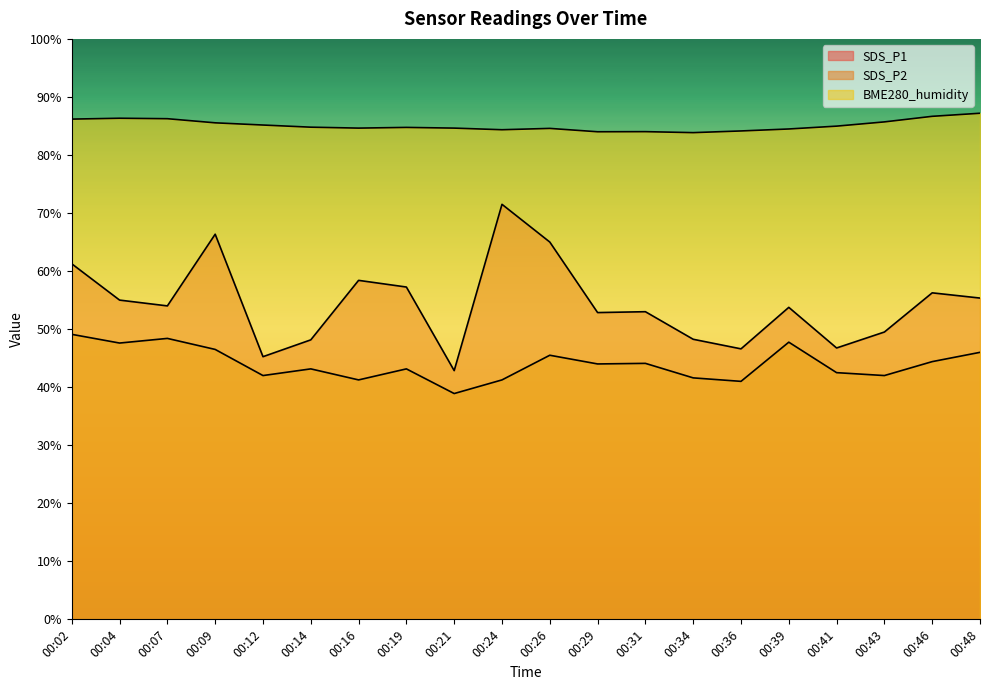

Reading left to right, extract all data points from this chart.

SDS_P1: 00:02=61.2	00:04=55.0	00:07=54.0	00:09=66.3	00:12=45.2	00:14=48.2	00:16=58.4	00:19=57.2	00:21=42.9	00:24=71.5	00:26=65.0	00:29=52.9	00:31=53.0	00:34=48.2	00:36=46.6	00:39=53.8	00:41=46.8	00:43=49.5	00:46=56.2	00:48=55.4
SDS_P2: 00:02=49.1	00:04=47.6	00:07=48.4	00:09=46.5	00:12=42.0	00:14=43.2	00:16=41.2	00:19=43.2	00:21=38.9	00:24=41.2	00:26=45.5	00:29=44.0	00:31=44.1	00:34=41.6	00:36=41.0	00:39=47.8	00:41=42.5	00:43=42.0	00:46=44.4	00:48=46.0
BME280_humidity: 00:02=86.2	00:04=86.3	00:07=86.2	00:09=85.5	00:12=85.2	00:14=84.8	00:16=84.6	00:19=84.8	00:21=84.6	00:24=84.3	00:26=84.6	00:29=84.0	00:31=84.0	00:34=83.8	00:36=84.1	00:39=84.5	00:41=85.0	00:43=85.7	00:46=86.7	00:48=87.2